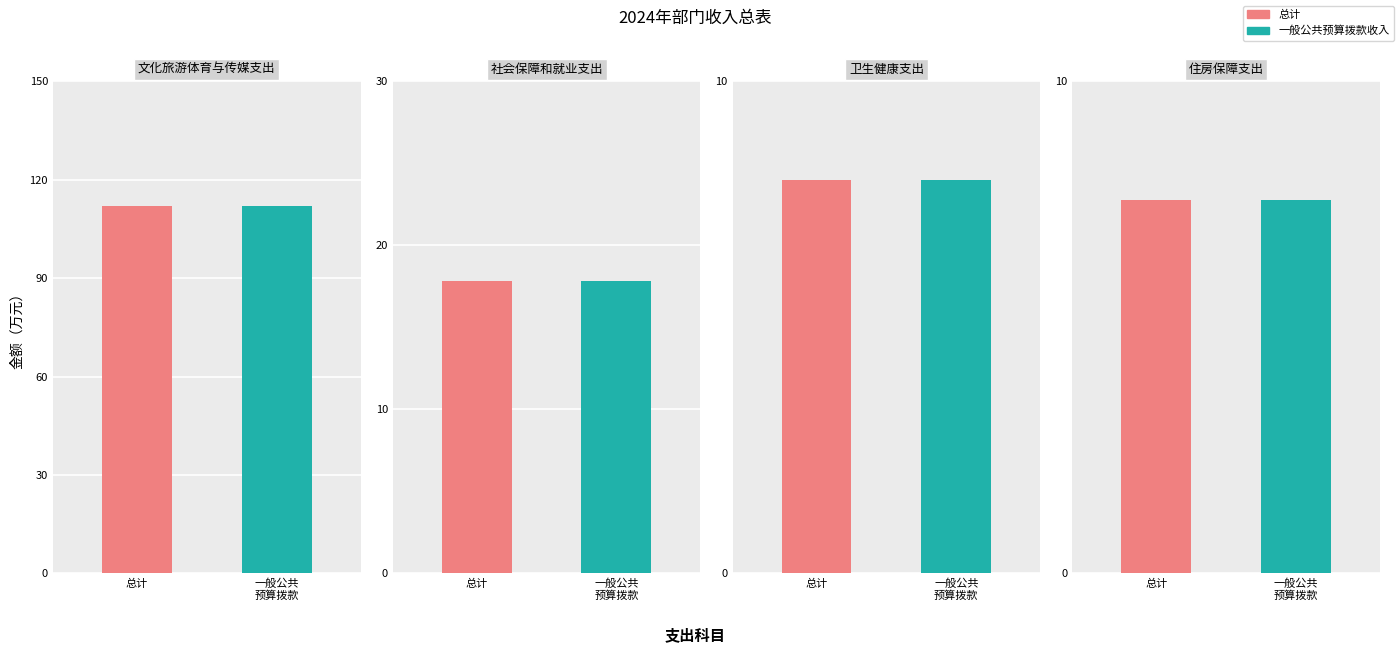

How many bars are there in each group?

2